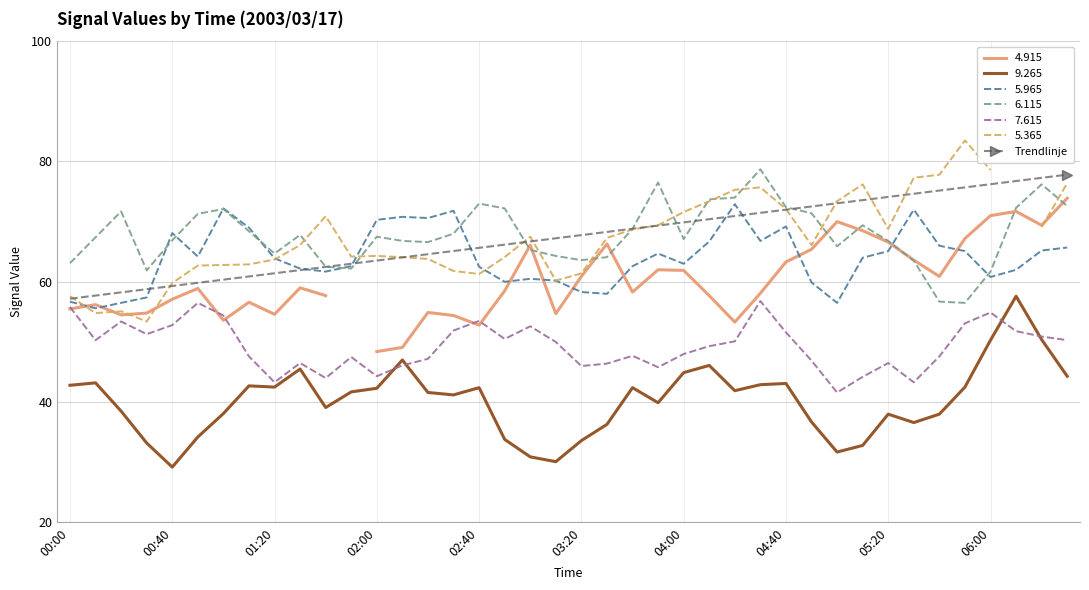

True or false: 9.265 and 6.115 cross at least once.

False